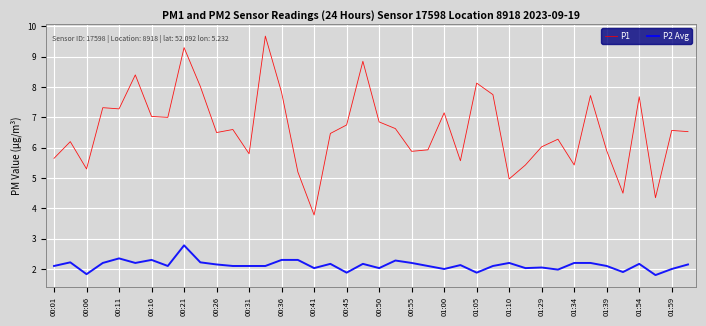

Count the number of data series in this chart.

2